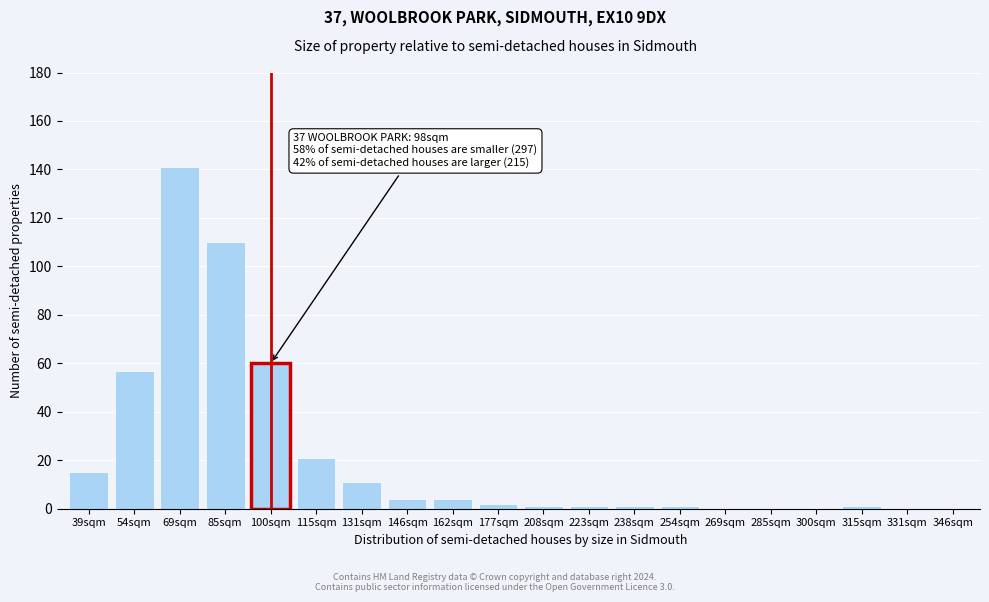

Reading right to left, list all the values displayed in this chart.

346sqm=0	331sqm=0	315sqm=1	300sqm=0	285sqm=0	269sqm=0	254sqm=1	238sqm=1	223sqm=1	208sqm=1	177sqm=2	162sqm=4	146sqm=4	131sqm=11	115sqm=21	100sqm=60	85sqm=110	69sqm=141	54sqm=57	39sqm=15